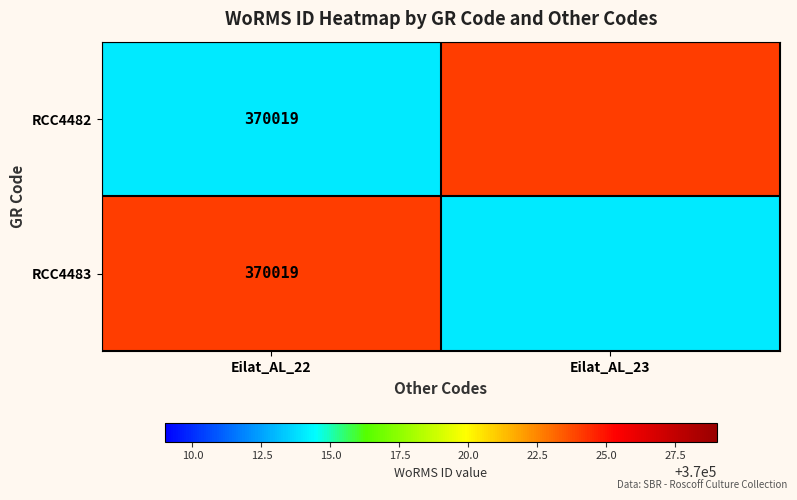

Is it true that RCC4482 equals 370019 at Eilat_AL_22?

True